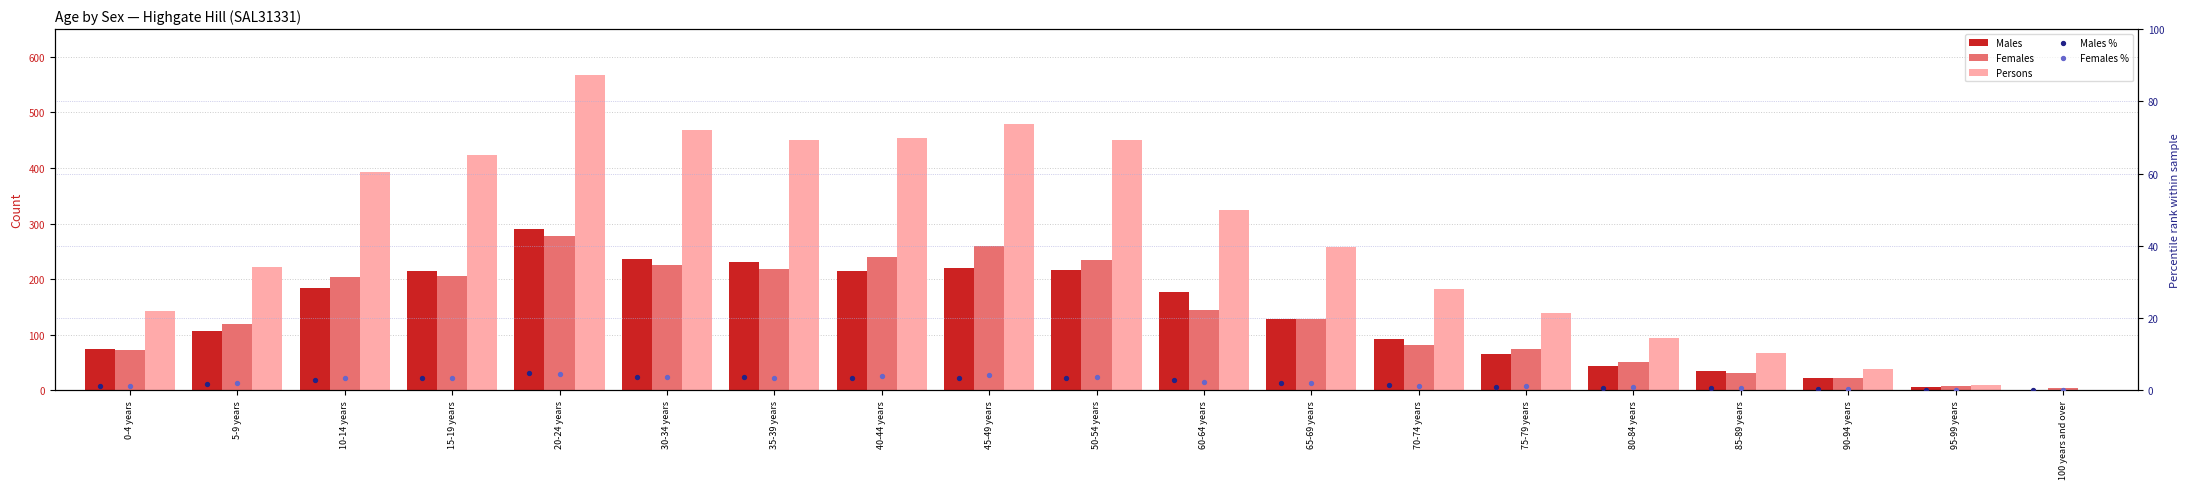

Which series has the widest spread of Y values?

Persons